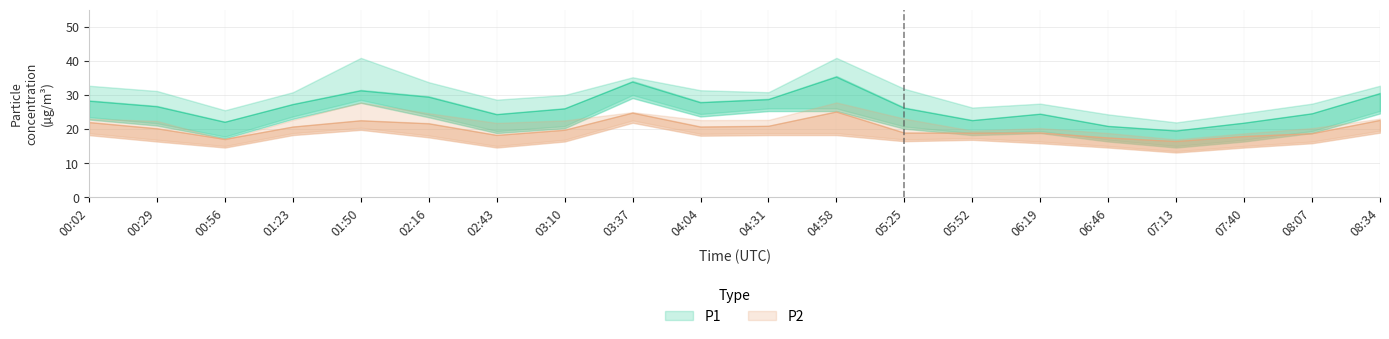

List the series in order of their peak value, highest first.

P1_upper, P1, P1_lower, P2_upper, P2, P2_lower